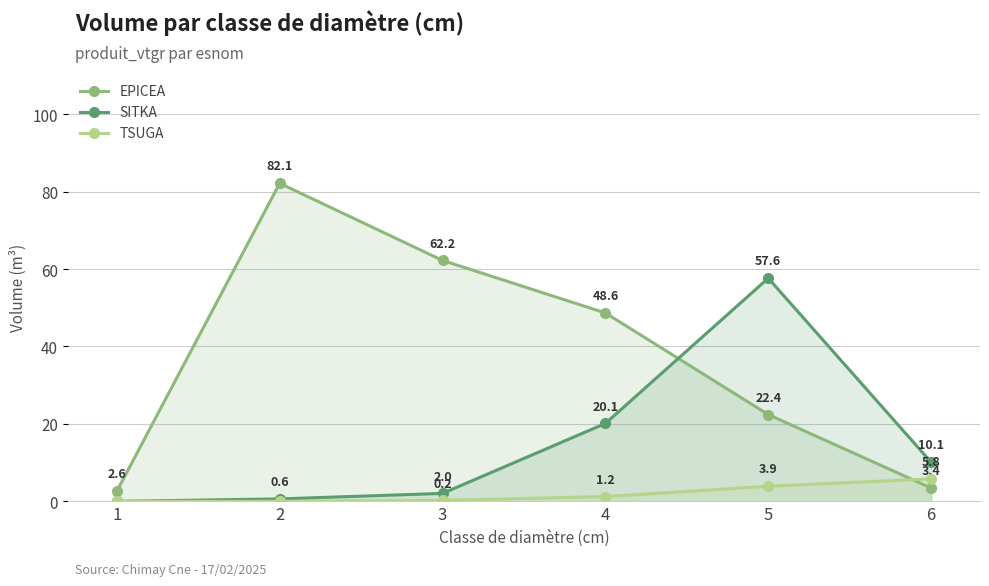

True or false: SITKA has a value of 29.3 at 4.

False